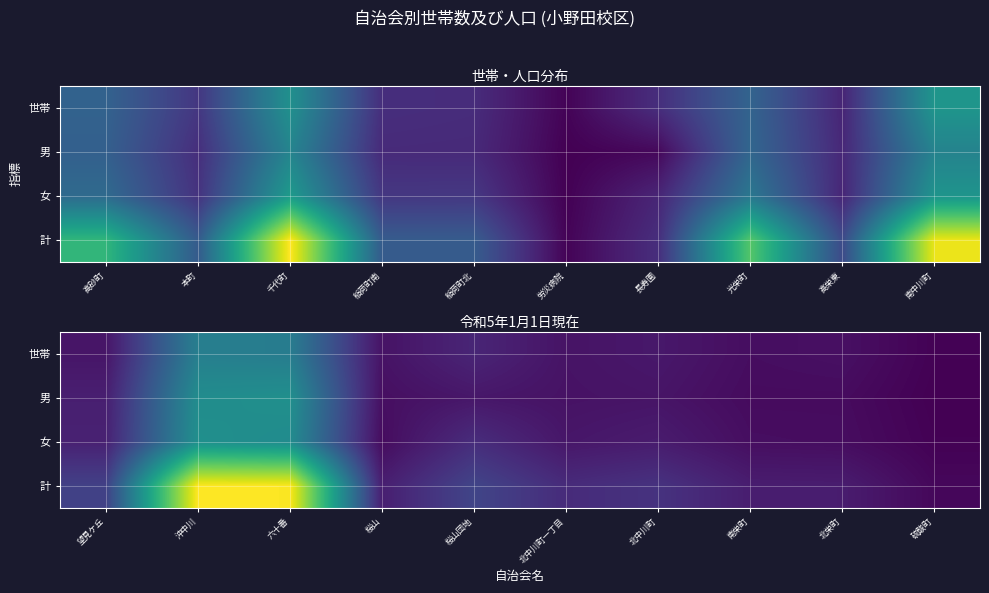

Rank the series by their maximum value, from highest to lowest.

計, 男, 女, 世帯